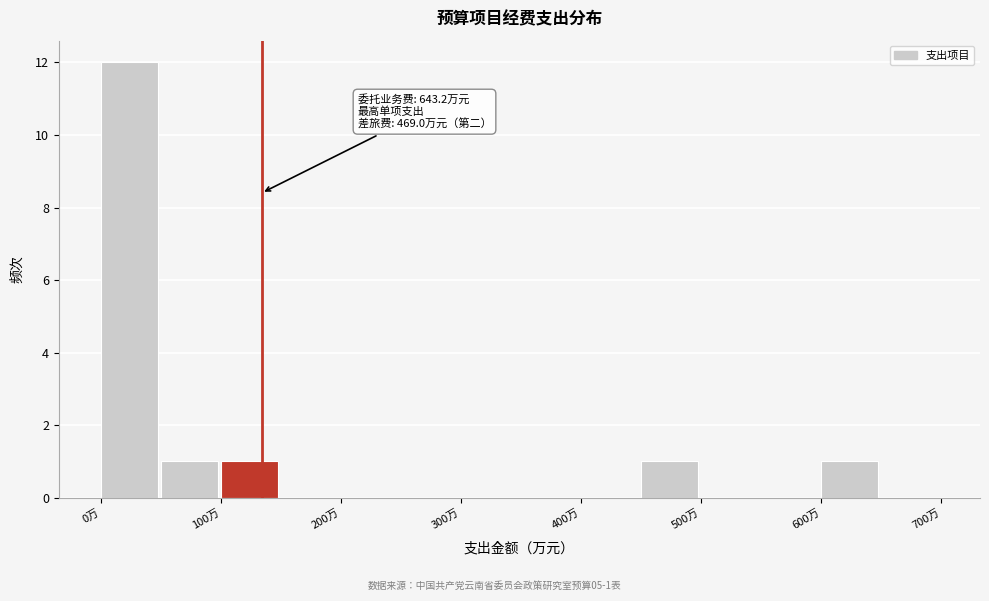

Which range on the x-axis has the tallest bar?

0 to 50